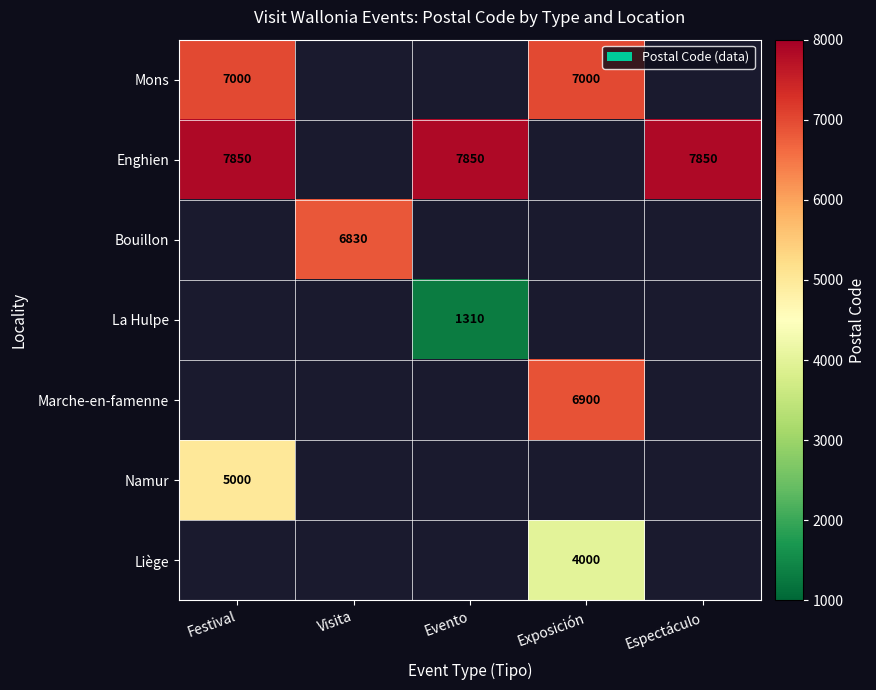

What is the minimum value shown in the chart?

1310.0